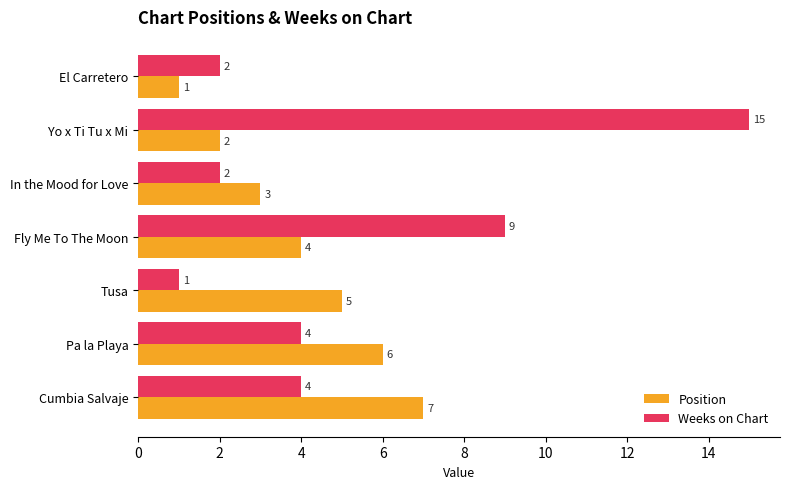

Is it true that Weeks on Chart equals 4 at Pa la Playa?

True